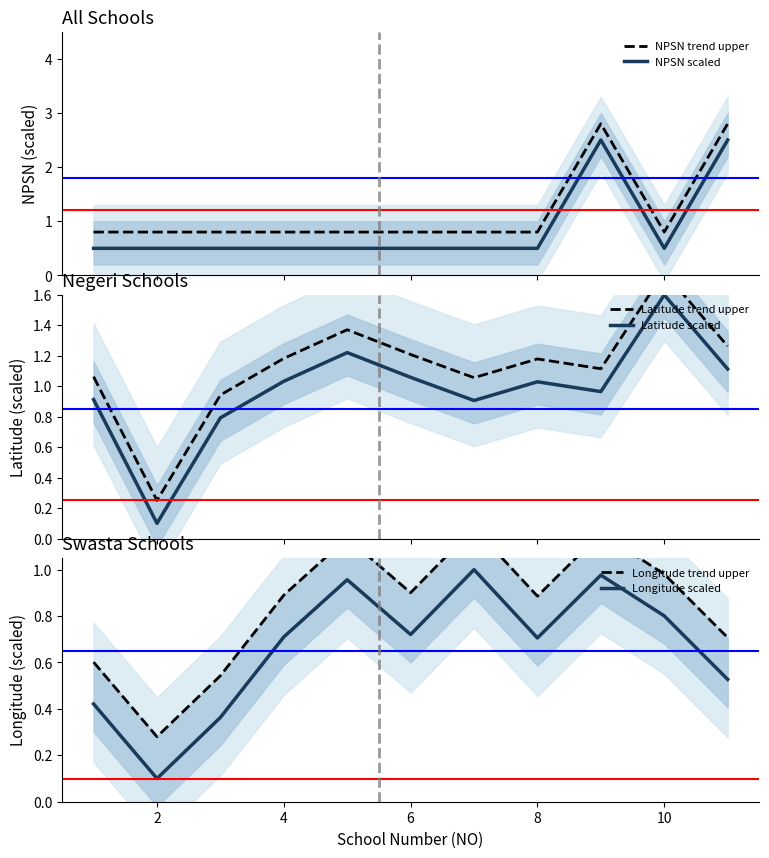

Does the chart have visible grid lines?

No